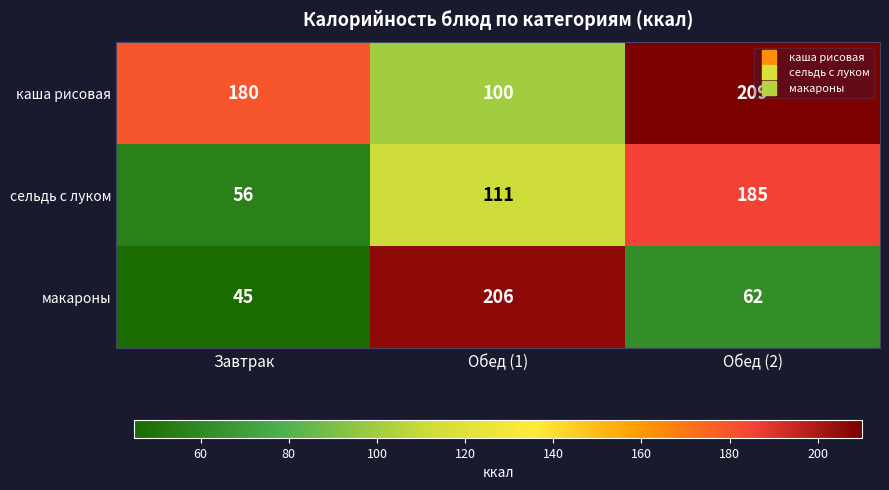

Which series has the largest total across all categories?

каша рисовая